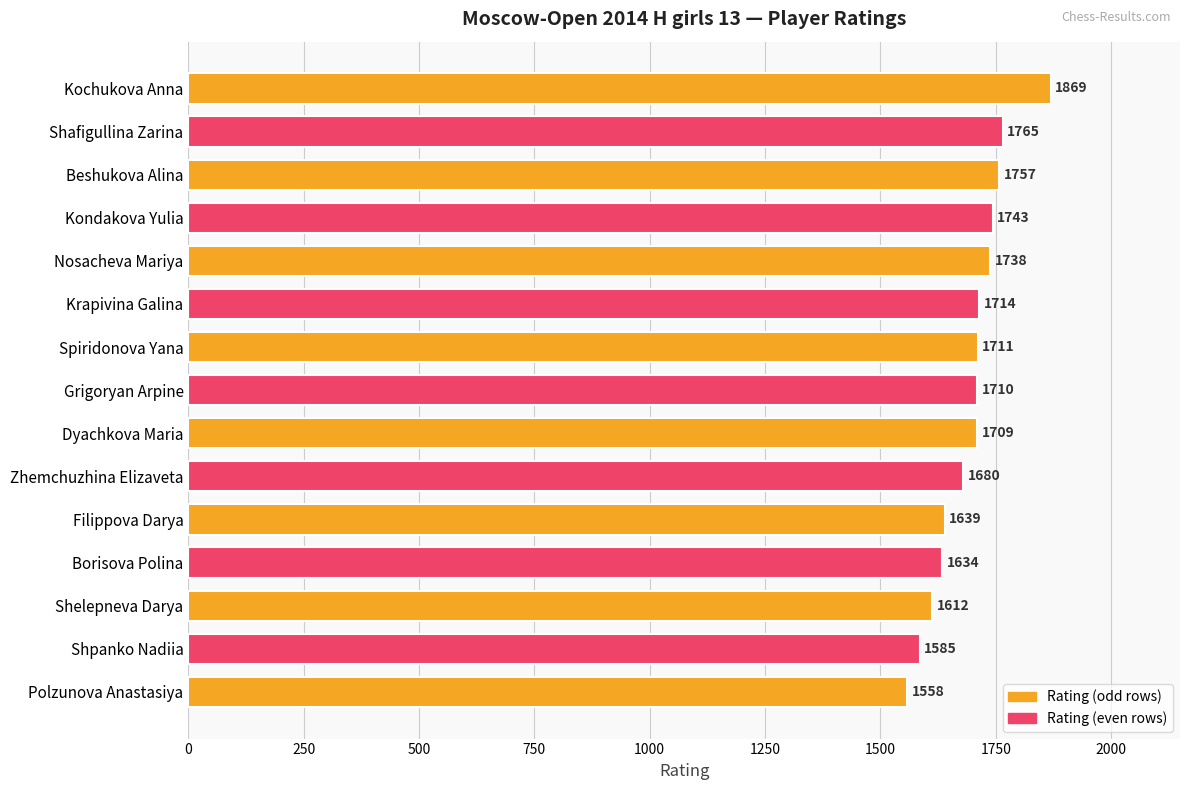

Which has a higher value, Beshukova Alina or Kondakova Yulia?

Beshukova Alina